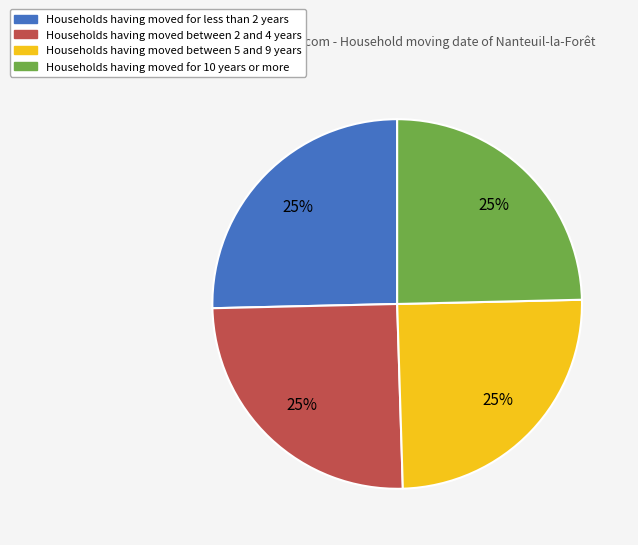

Is there a majority slice in this chart?

No